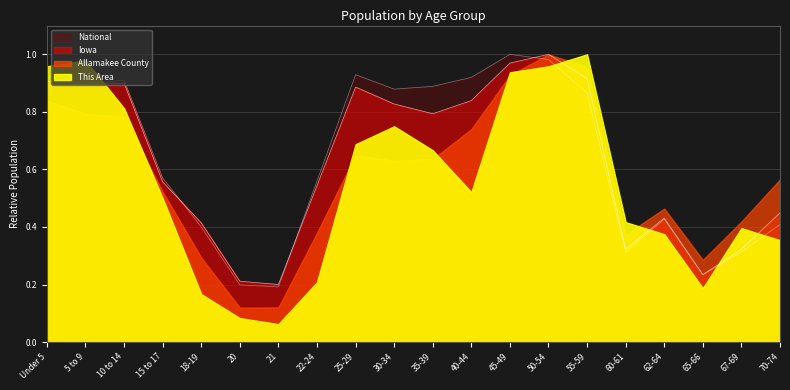

Does the chart have visible grid lines?

Yes